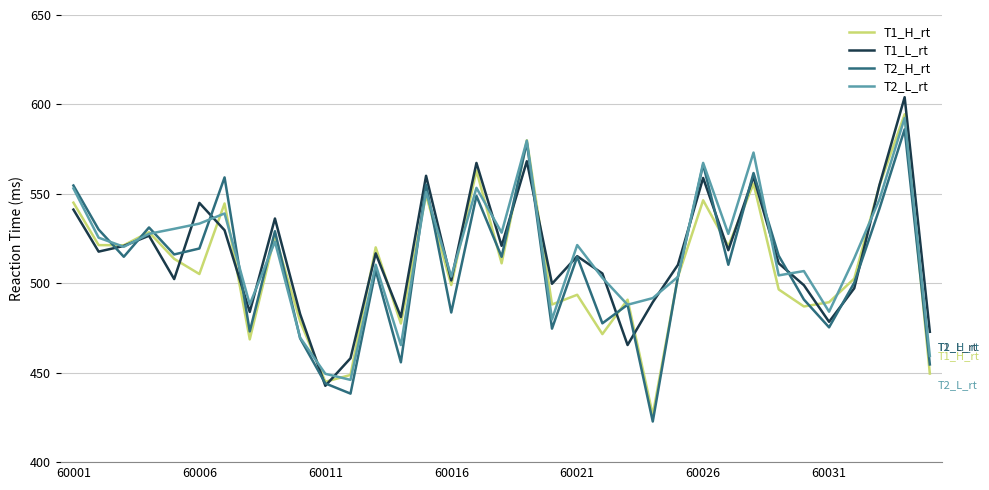

Count the number of data series in this chart.

4